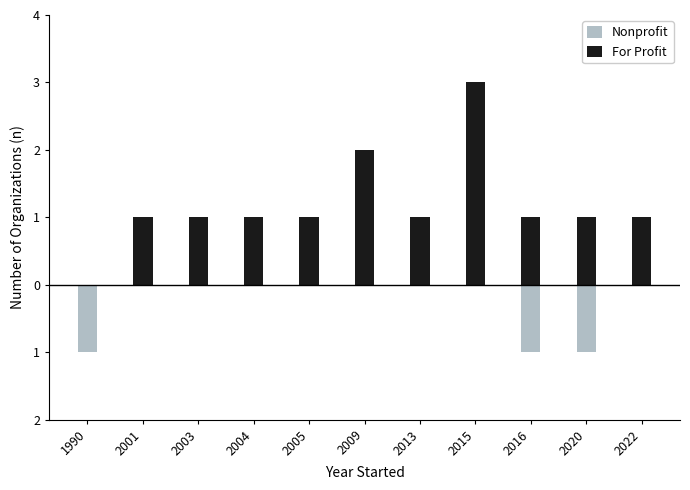

Where does the For Profit series first go above 1?

2009